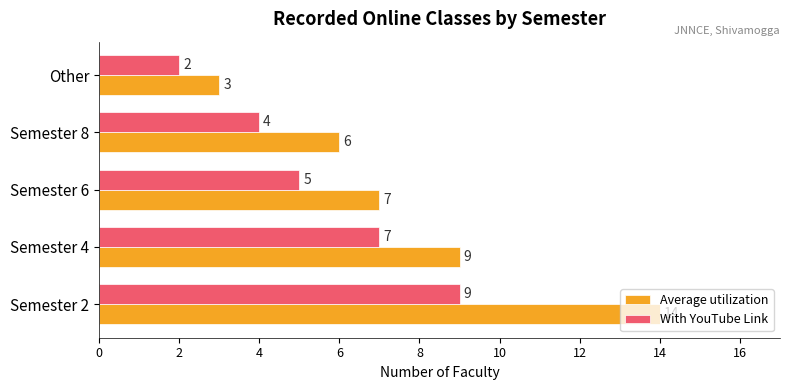

What is the minimum value shown in the chart?

2